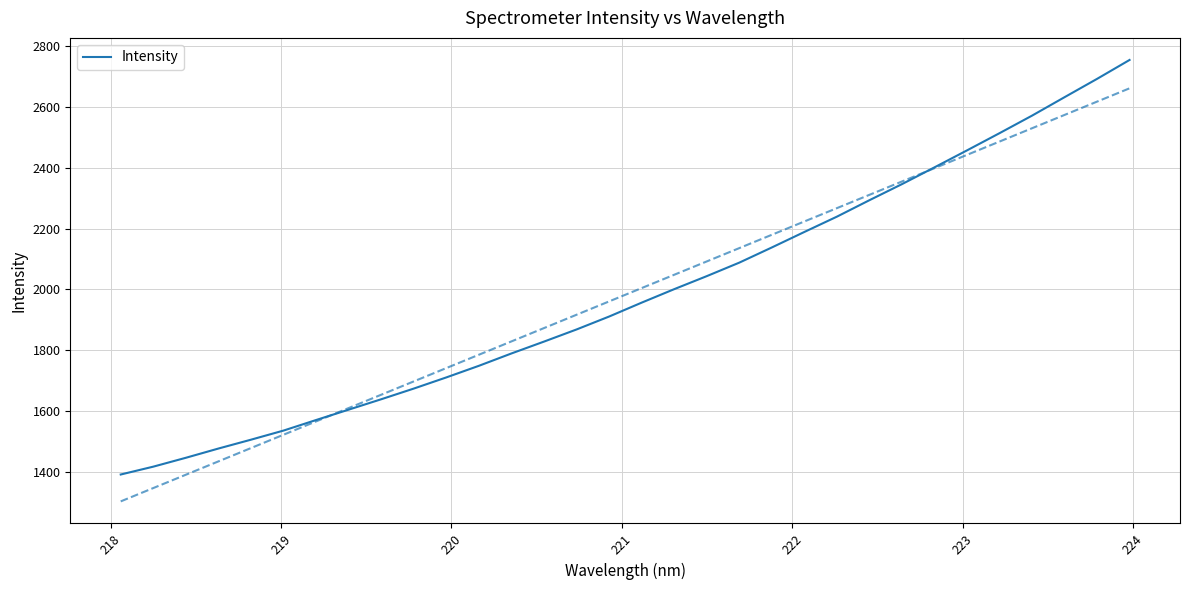

What is the lowest value of the Intensity series?

1391.3